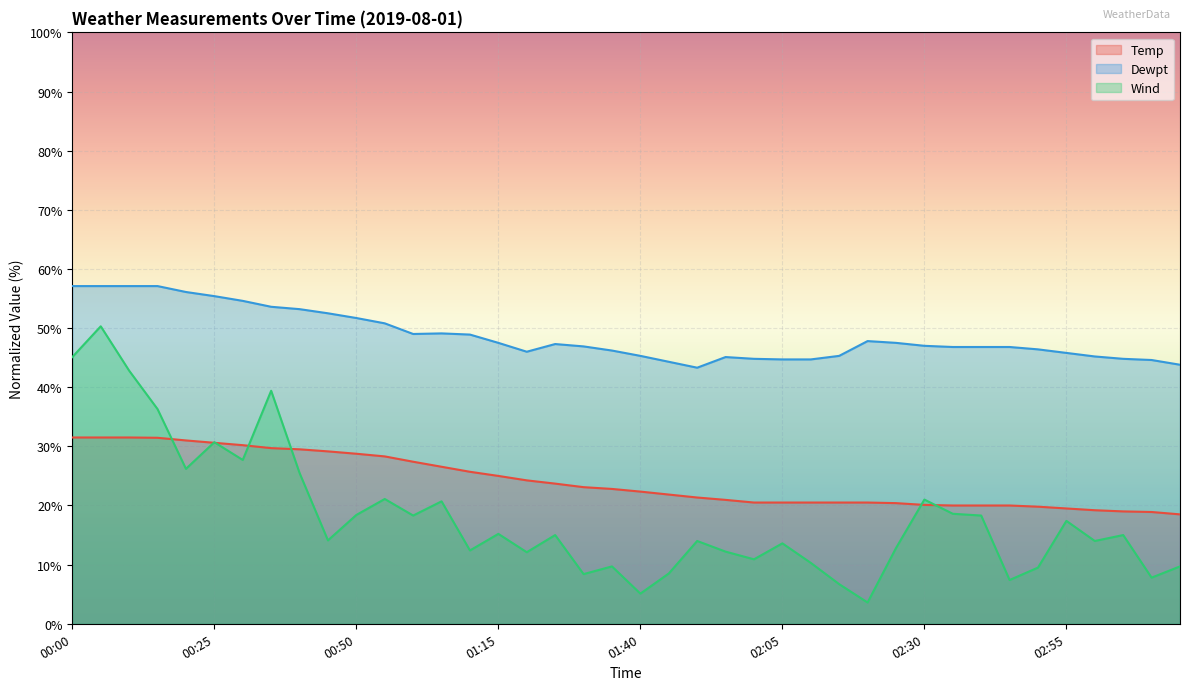

Reading left to right, transcribe all the data shown in this chart.

Temp: 00:00=31.5	00:05=31.5	00:10=31.5	00:15=31.4	00:20=31.0	00:25=30.6	00:30=30.2	00:35=29.7	00:40=29.5	00:45=29.1	00:50=28.7	00:55=28.3	01:00=27.4	01:05=26.5	01:10=25.7	01:15=25.0	01:20=24.2	01:25=23.7	01:30=23.1	01:35=22.8	01:40=22.3	01:45=21.8	01:50=21.3	01:55=20.9	02:00=20.5	02:05=20.5	02:10=20.5	02:15=20.5	02:20=20.5	02:25=20.4	02:30=20.1	02:35=20.0	02:40=20.0	02:45=20.0	02:50=19.8	02:55=19.5	03:00=19.2	03:05=19.0	03:10=18.9	03:15=18.5
Dewpt: 00:00=57.1	00:05=57.1	00:10=57.1	00:15=57.1	00:20=56.1	00:25=55.4	00:30=54.6	00:35=53.6	00:40=53.2	00:45=52.5	00:50=51.7	00:55=50.8	01:00=49.0	01:05=49.1	01:10=48.9	01:15=47.5	01:20=46.0	01:25=47.3	01:30=46.9	01:35=46.2	01:40=45.3	01:45=44.3	01:50=43.3	01:55=45.1	02:00=44.8	02:05=44.7	02:10=44.7	02:15=45.3	02:20=47.8	02:25=47.5	02:30=47.0	02:35=46.8	02:40=46.8	02:45=46.8	02:50=46.4	02:55=45.8	03:00=45.2	03:05=44.8	03:10=44.6	03:15=43.8
Wind: 00:00=45.1	00:05=50.3	00:10=42.8	00:15=36.3	00:20=26.2	00:25=30.7	00:30=27.7	00:35=39.4	00:40=25.5	00:45=14.1	00:50=18.4	00:55=21.1	01:00=18.3	01:05=20.7	01:10=12.4	01:15=15.2	01:20=12.1	01:25=15.0	01:30=8.4	01:35=9.7	01:40=5.1	01:45=8.5	01:50=14.0	01:55=12.2	02:00=10.9	02:05=13.6	02:10=10.3	02:15=6.7	02:20=3.6	02:25=12.8	02:30=21.0	02:35=18.6	02:40=18.3	02:45=7.4	02:50=9.5	02:55=17.4	03:00=14.0	03:05=15.0	03:10=7.8	03:15=9.7